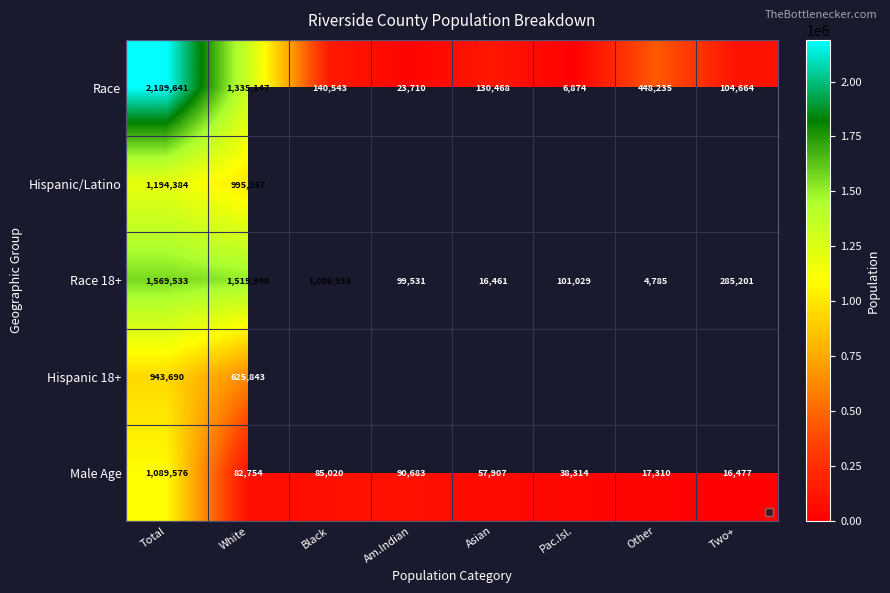

Is it true that Race equals 666289 at Other?

False